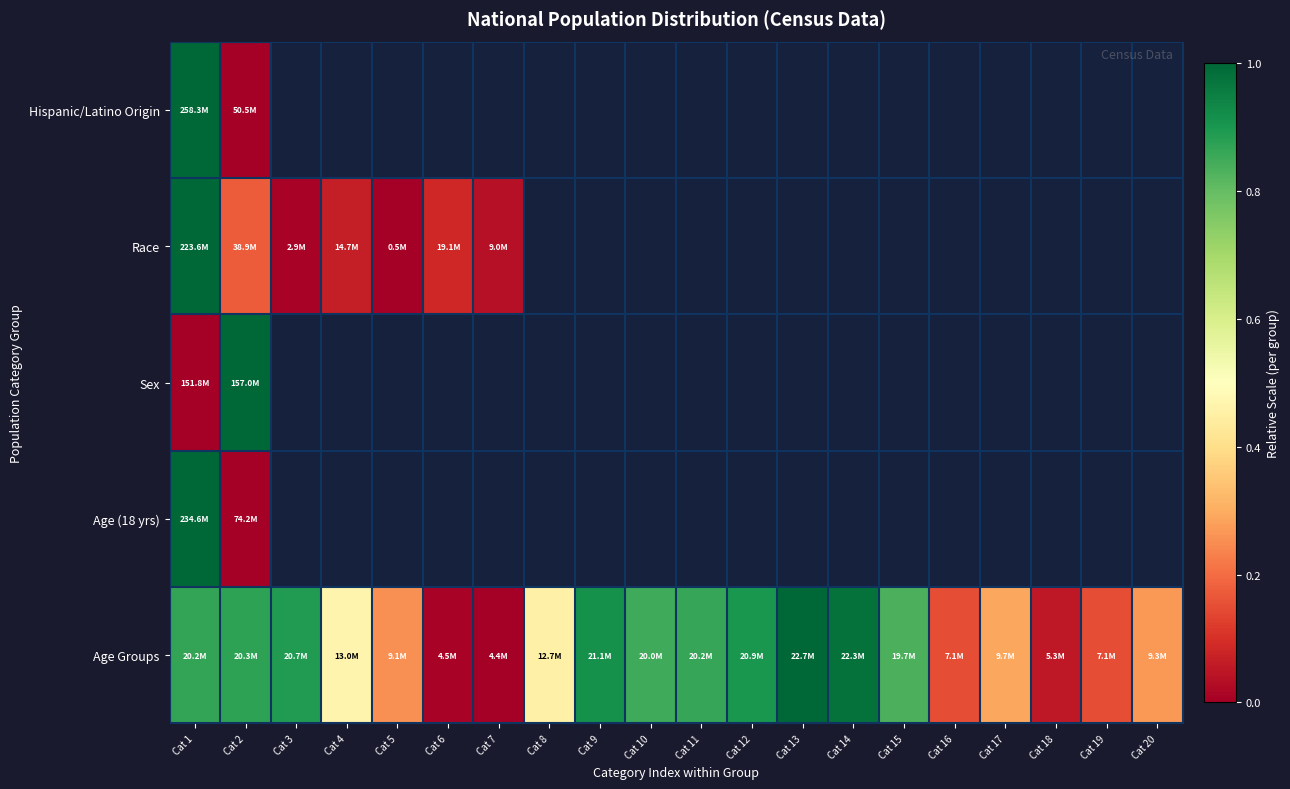

Is it true that Age Groups equals 0.3 at Cat 17?

True